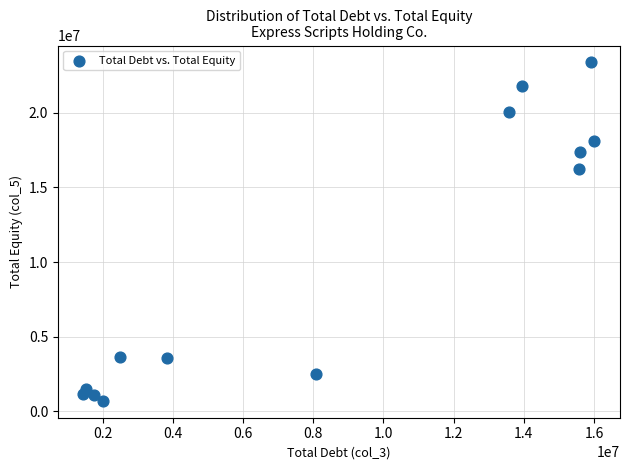

What is the range of X values (max minus min)?

14563900